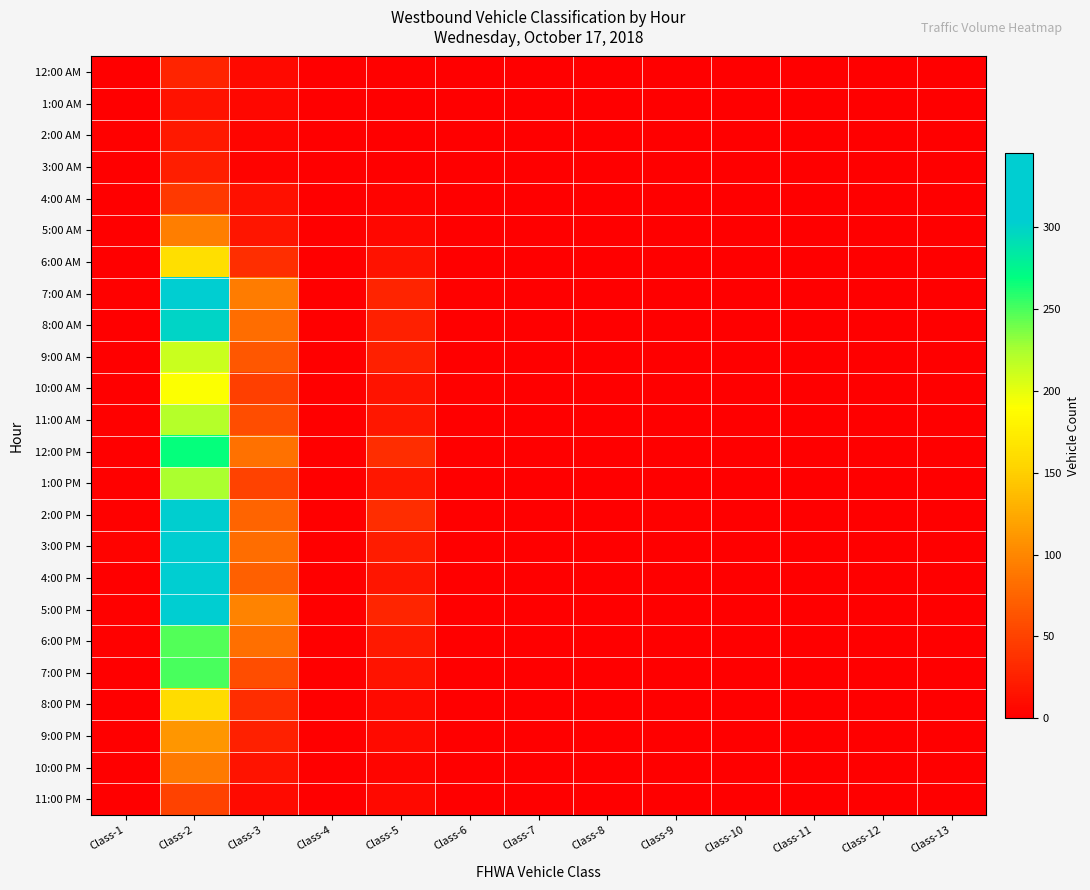

Which category has the highest value across all series?

Class-2